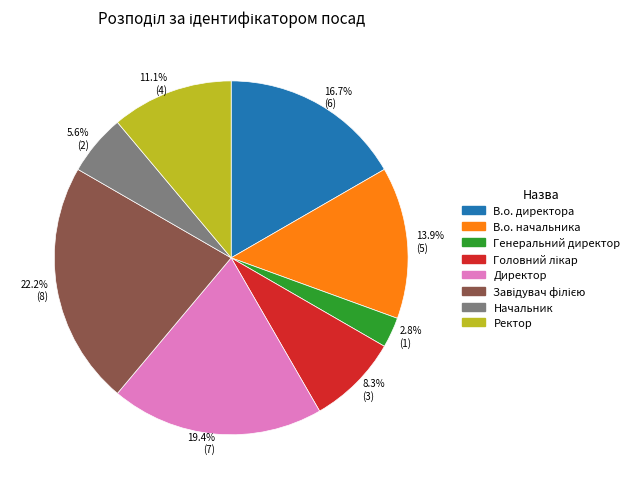

Which slice is the largest?

22.2% (8)